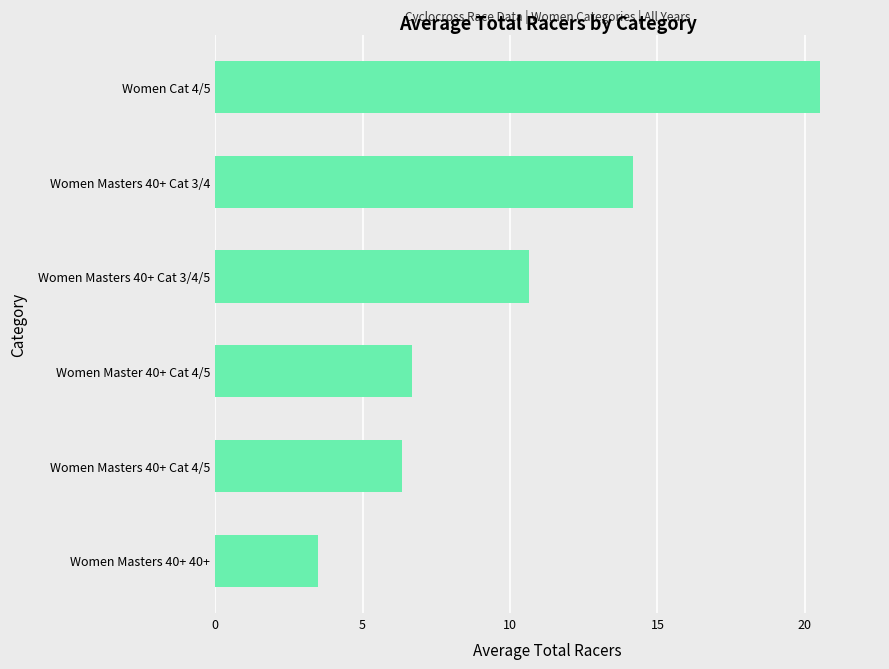

What is the change in value from Women Masters 40+ 40+ to Women Masters 40+ Cat 4/5?

+2.8